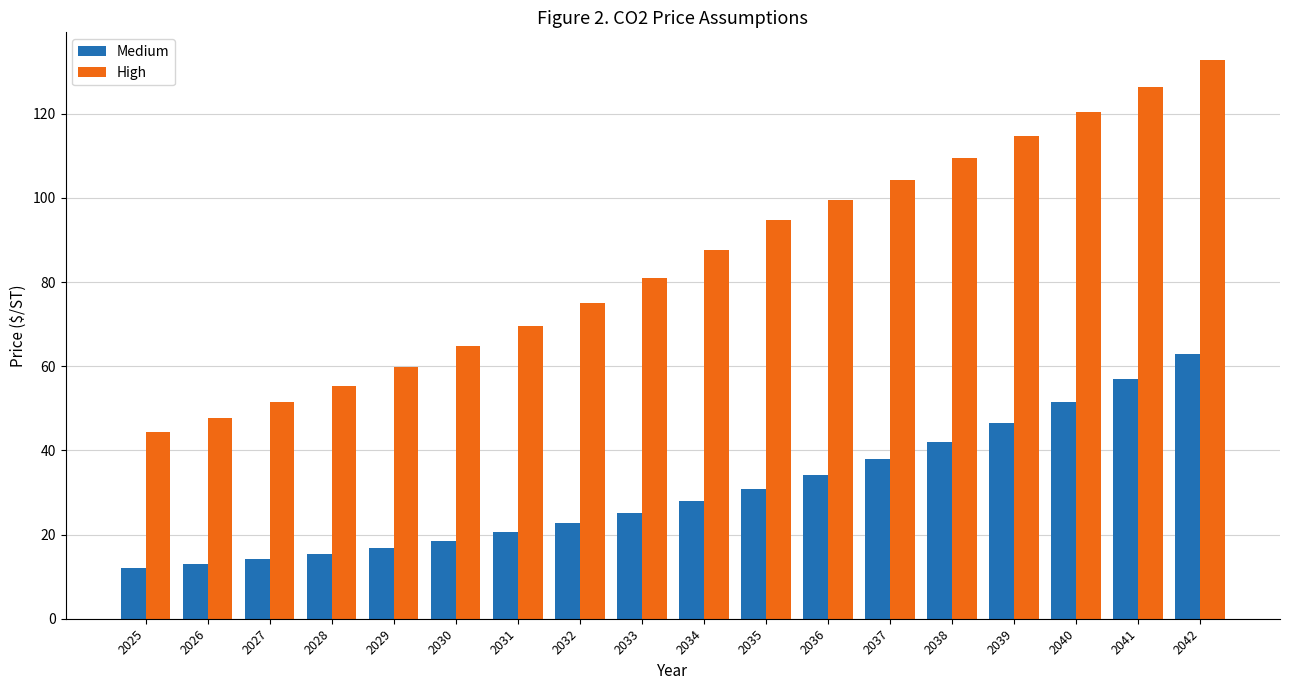

Are the bars horizontal?

No